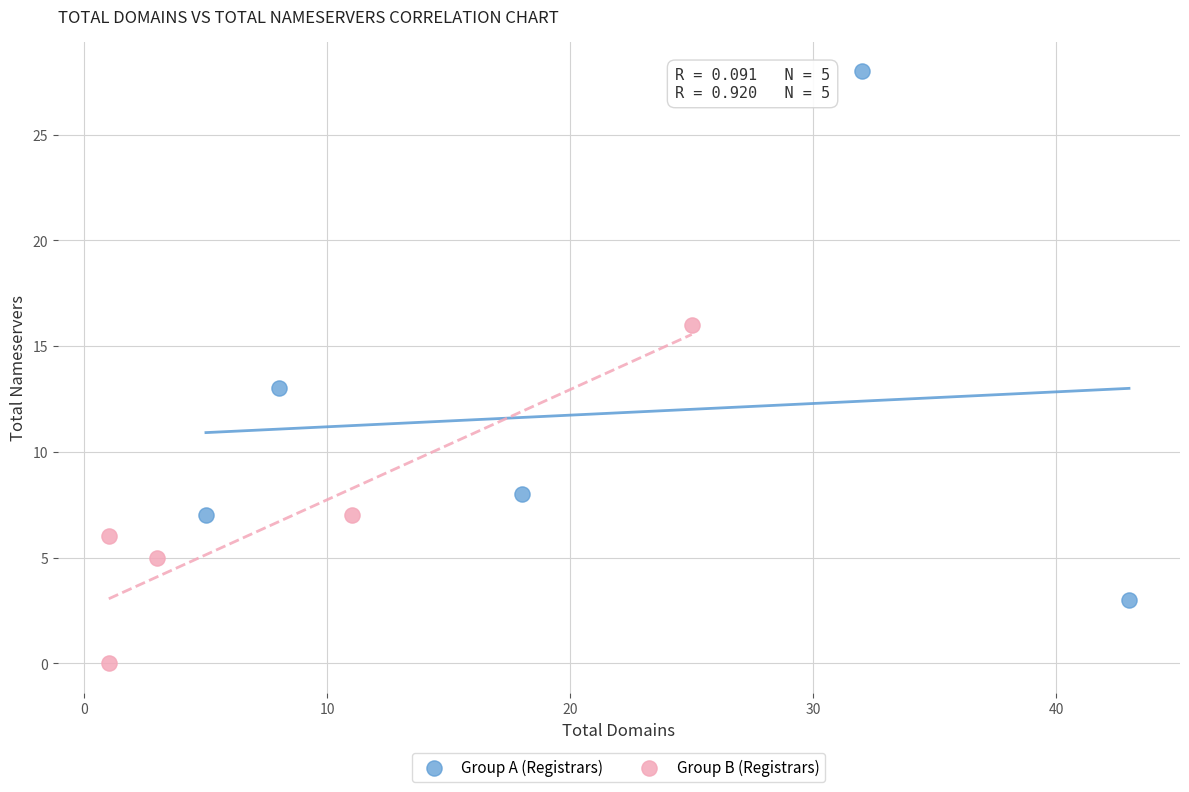

Which series reaches the minimum Y coordinate?

Group B (Registrars)